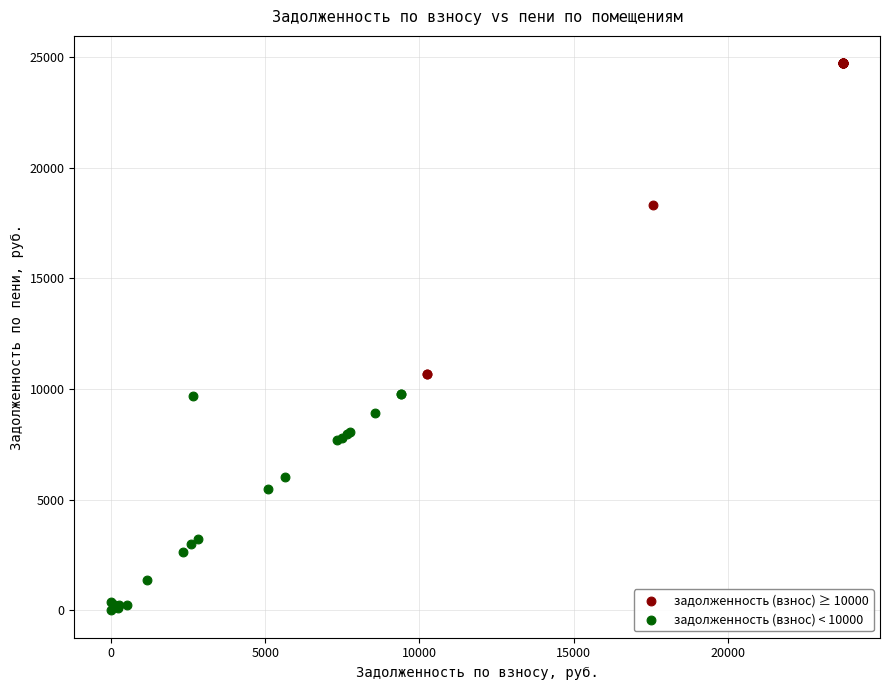

Which series contains the highest Y value?

задолженность (взнос) ≥ 10000